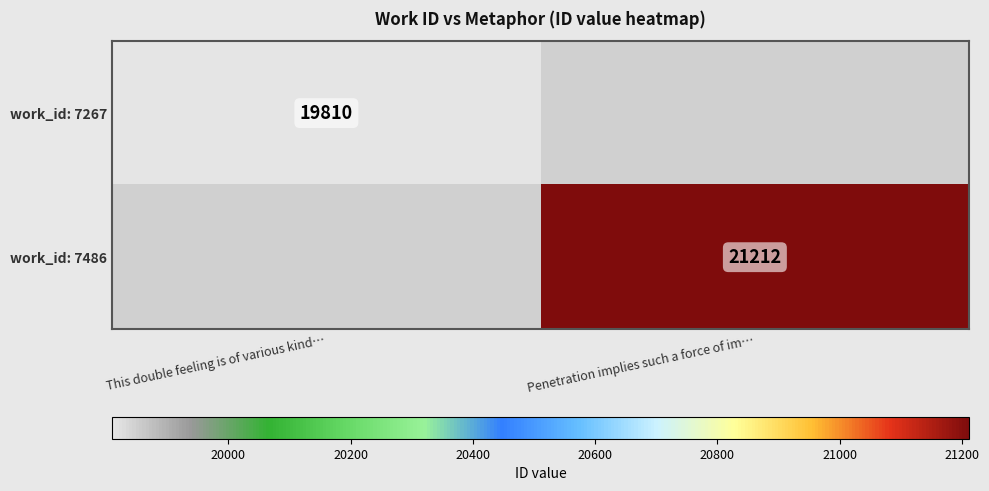

True or false: work_id: 7267 has a value of 10212 at This double feeling is of various kind….

False